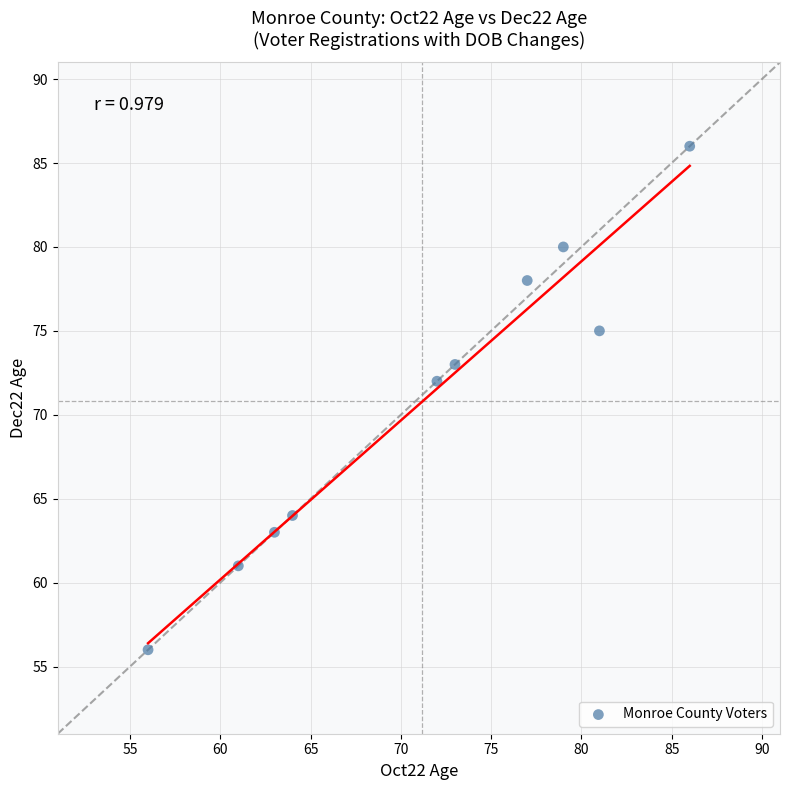

What is the average Y value?

71